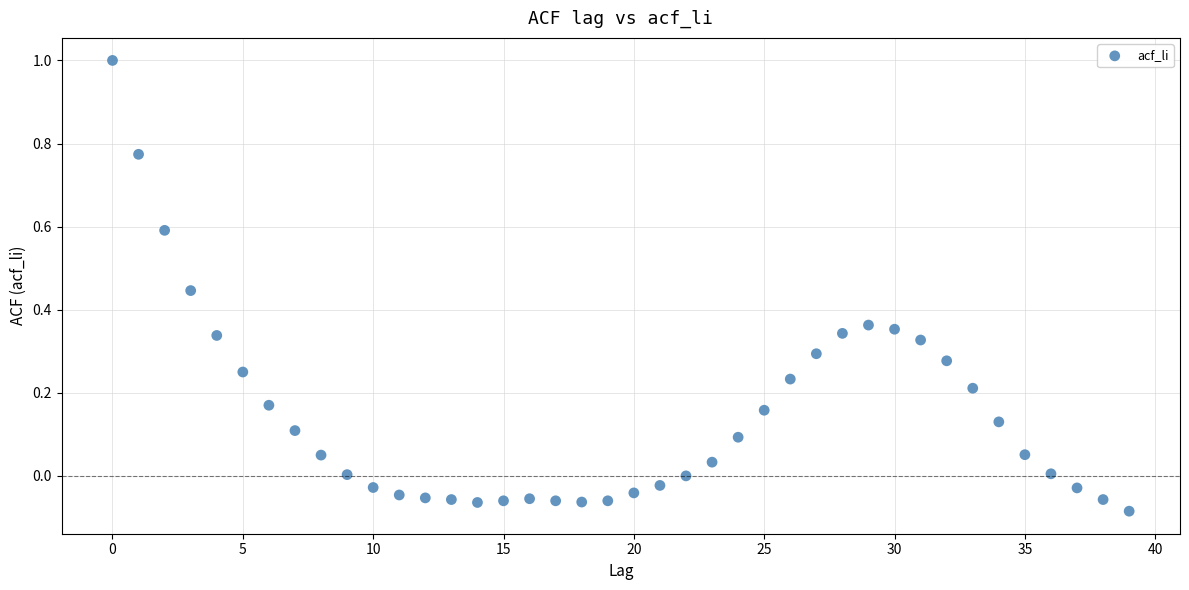

What is the range of Y values (max minus min)?

1.1